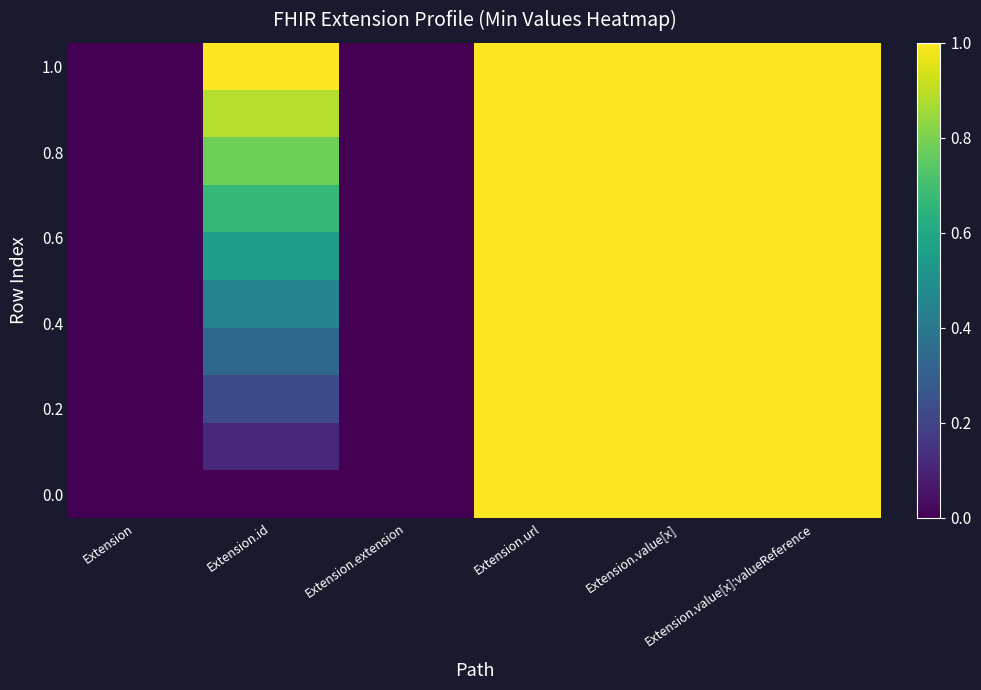

Which label corresponds to the smallest value in the chart?

Extension